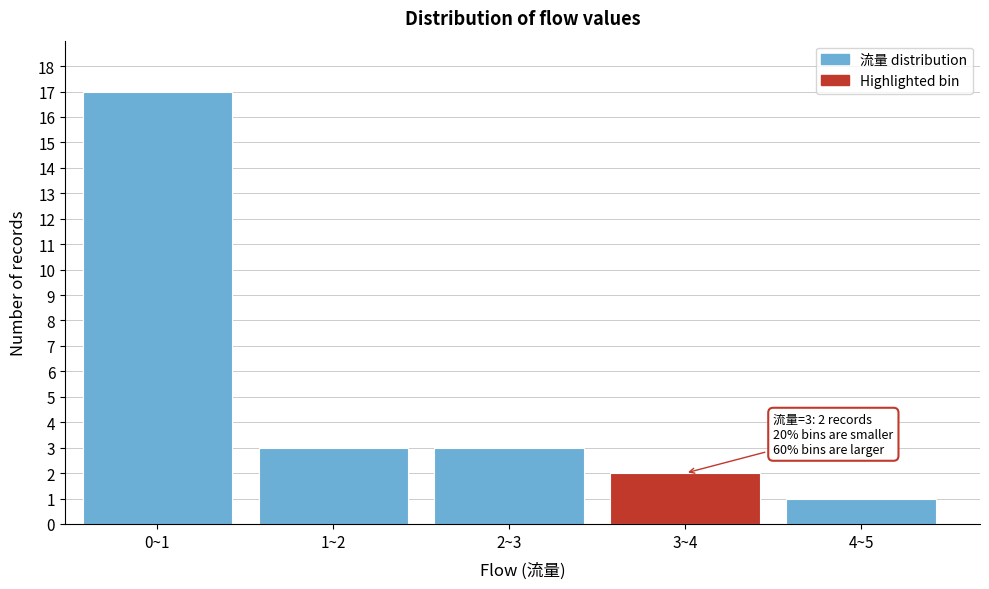

Reading left to right, transcribe all the data shown in this chart.

17	3	3	2	1